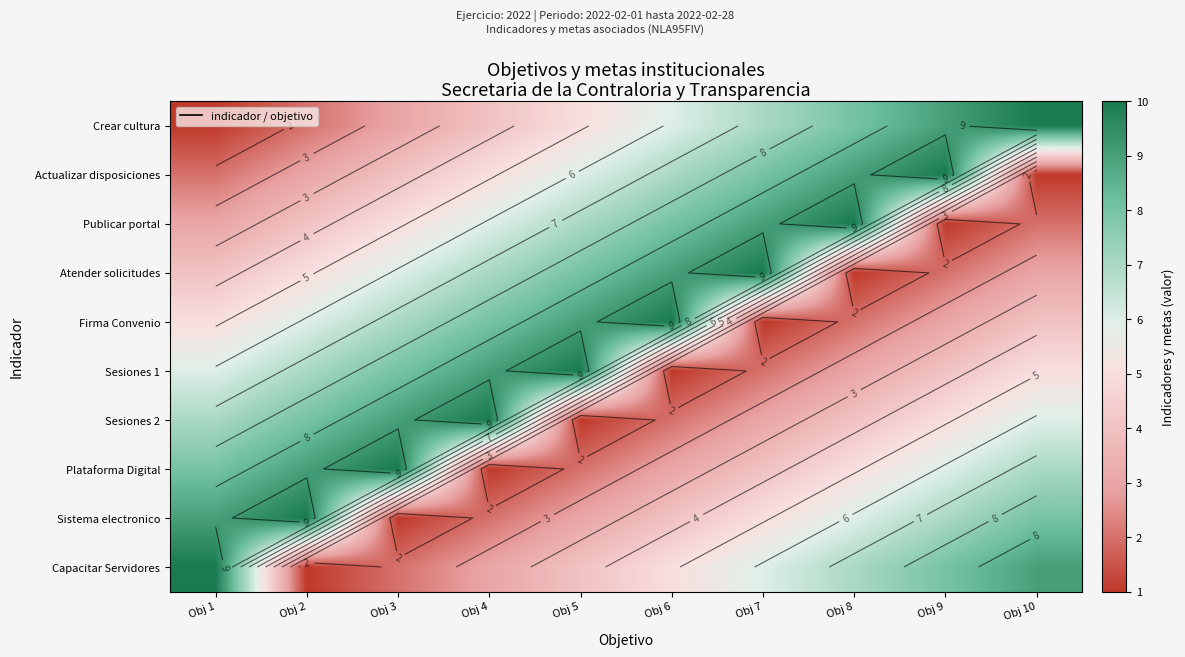

What value does the Capacitar Servidores series have at Obj 6?

5